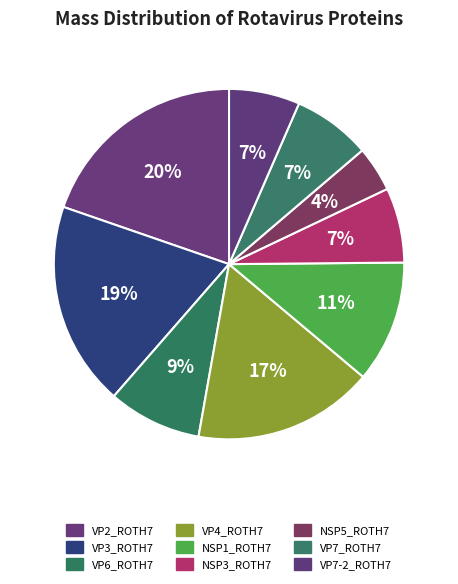

How many slices are in this pie chart?

9